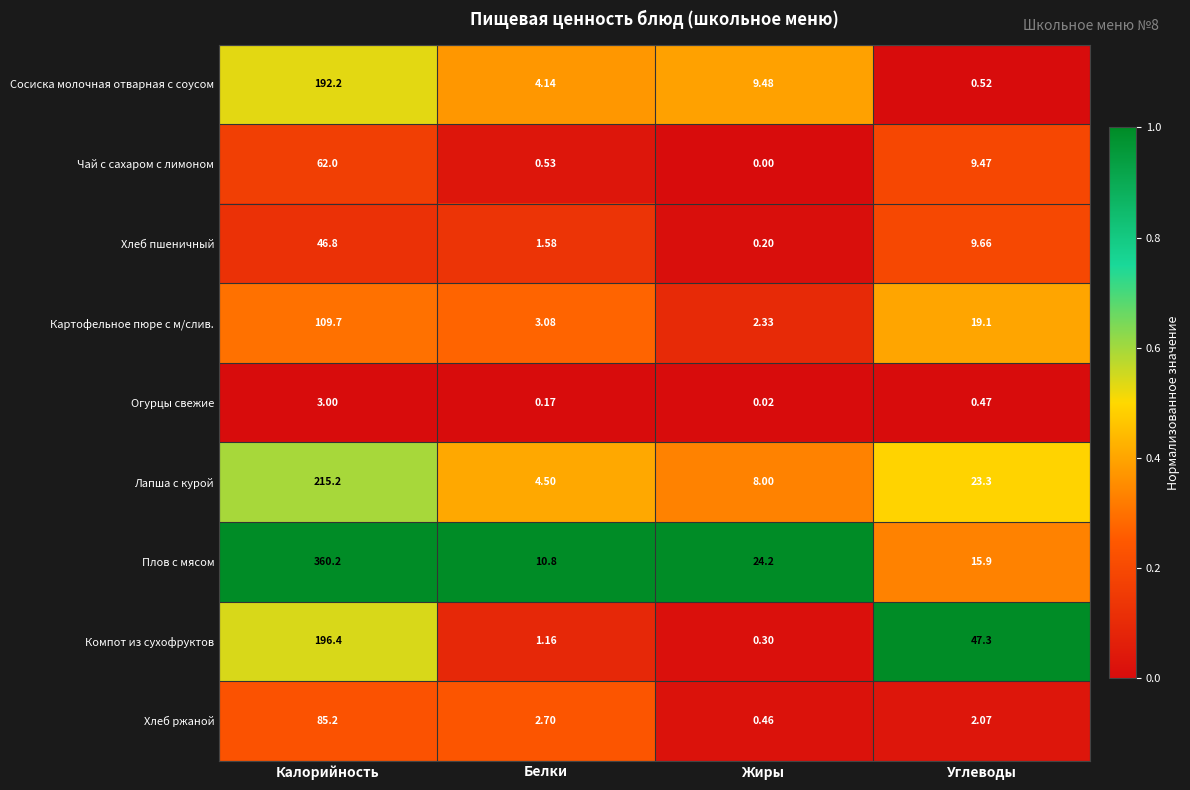

Which series has the widest spread of values?

Плов с мясом